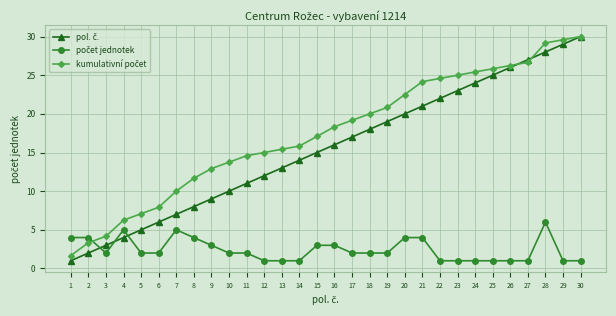

What is the difference between the highest and lowest values at 1?

3.0